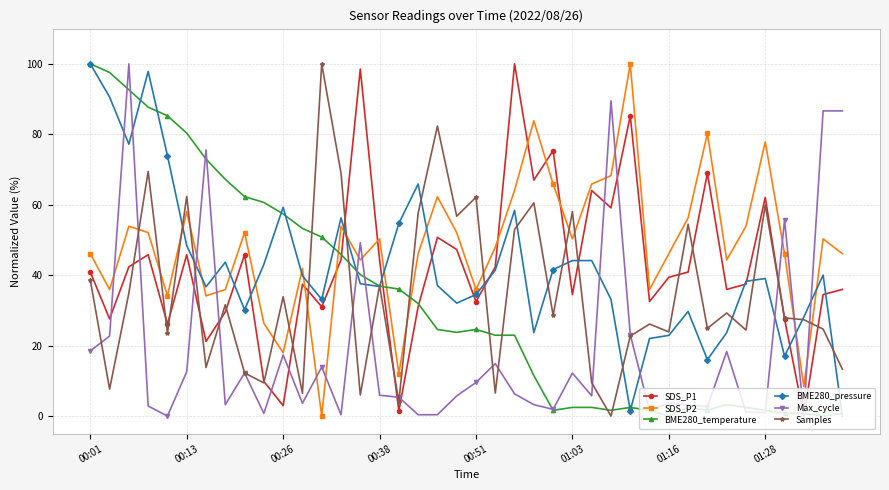

Which series has the largest total across all categories?

SDS_P2